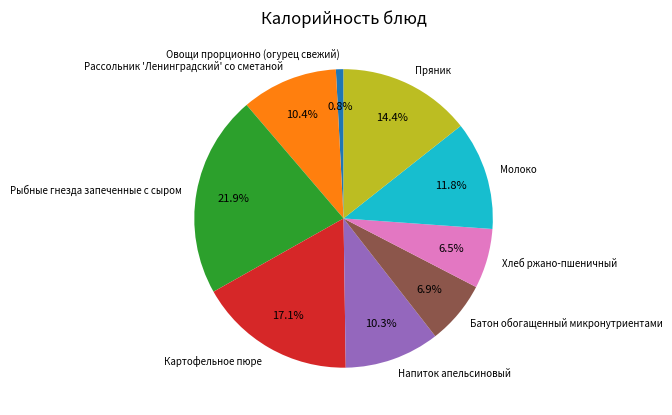

True or false: Рыбные гнезда запеченные с сыром accounts for 16% of the total.

False